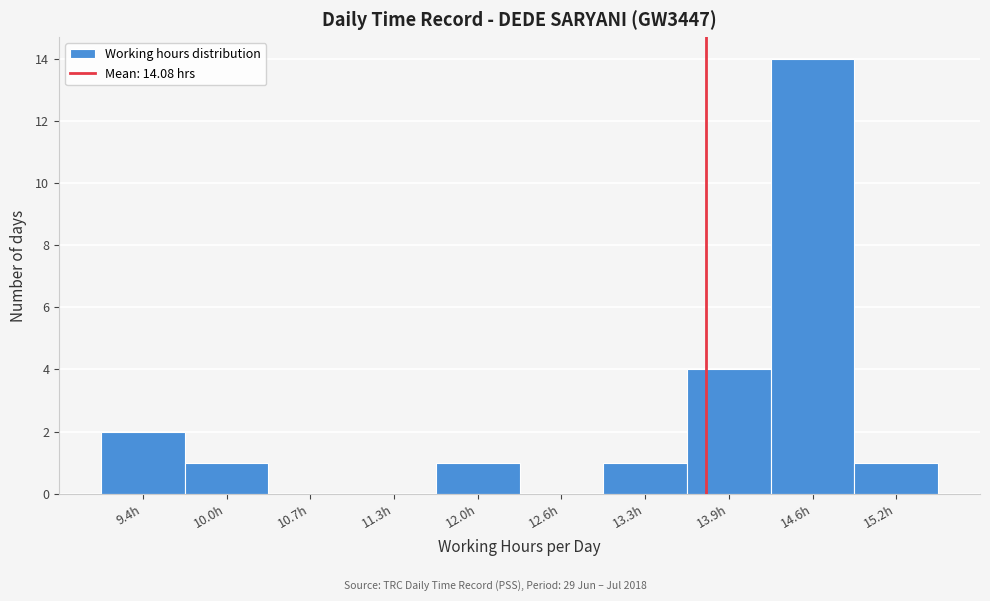

Reading right to left, list all the values displayed in this chart.

15.2h=1	14.6h=14	13.9h=4	13.3h=1	12.6h=0	12.0h=1	11.3h=0	10.7h=0	10.0h=1	9.4h=2